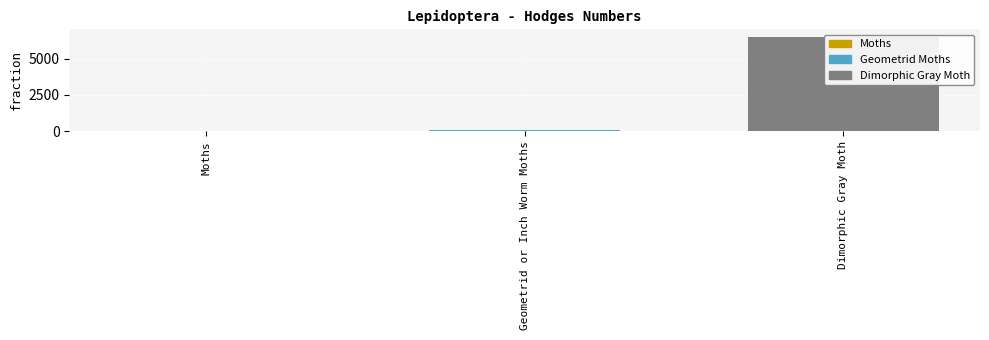

What is the difference between the maximum and minimum values?

6457.0